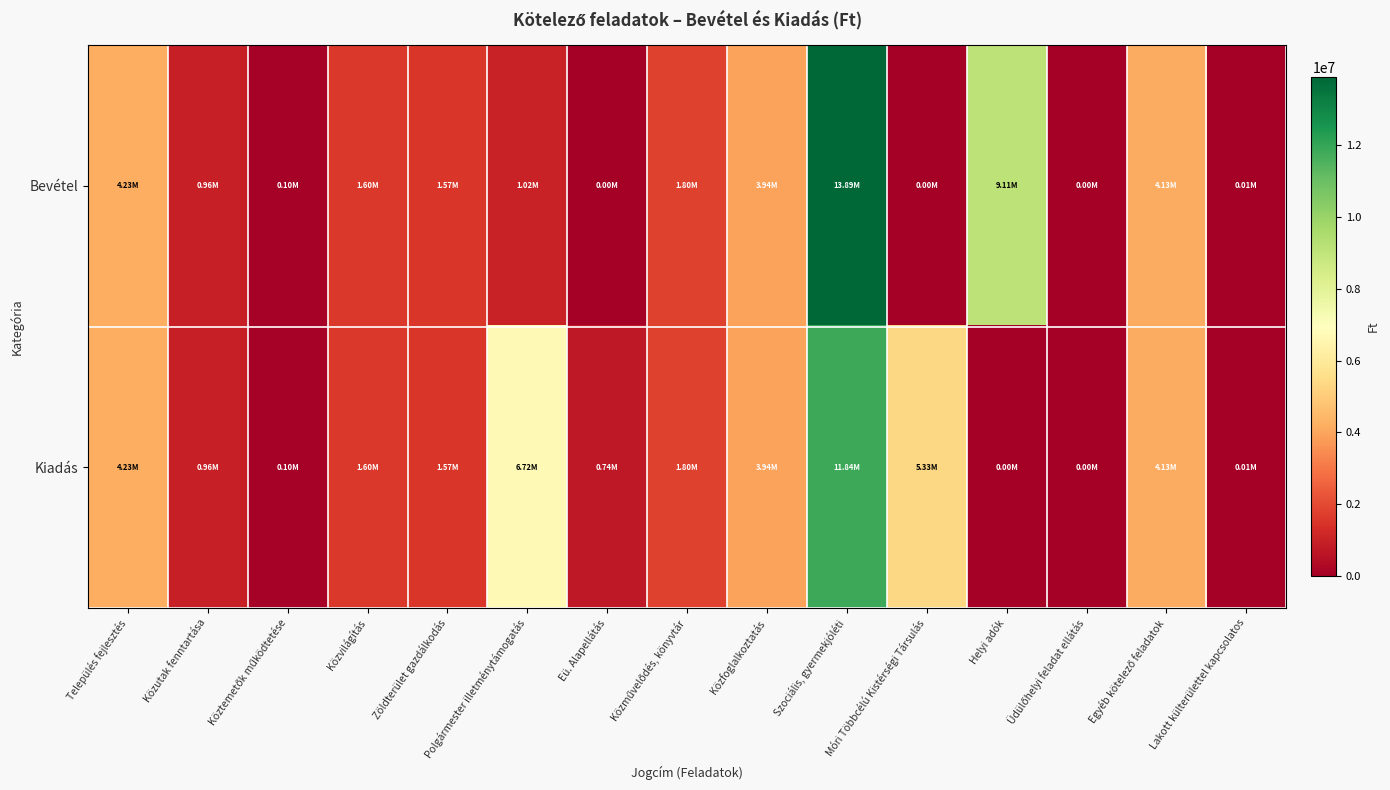

Reading left to right, what are all the values shown in this chart?

Bevétel: Település fejlesztés=4228150	Közutak fenntartása=955670	Köztemetők működtetése=100000	Közvilágítás=1600000	Zöldterület gazdálkodás=1572480	Polgármester illetménytámogatás=1024800	Eü. Alapellátás=0	Közművelődés, könyvtár=1800000	Közfoglalkoztatás=3943009	Szociális, gyermekjóléti=13888018	Móri Többcélú Kistérségi Társulás=0	Helyi adók=9110000	Üdülőhelyi feladat ellátás=0	Egyéb kötelező feladatok=4126386	Lakott külterülettel kapcsolatos=12750
Kiadás: Település fejlesztés=4228150	Közutak fenntartása=955670	Köztemetők működtetése=100000	Közvilágítás=1600000	Zöldterület gazdálkodás=1572480	Polgármester illetménytámogatás=6715813	Eü. Alapellátás=741000	Közművelődés, könyvtár=1800000	Közfoglalkoztatás=3943009	Szociális, gyermekjóléti=11839137	Móri Többcélú Kistérségi Társulás=5325779	Helyi adók=0	Üdülőhelyi feladat ellátás=0	Egyéb kötelező feladatok=4126386	Lakott külterülettel kapcsolatos=12750